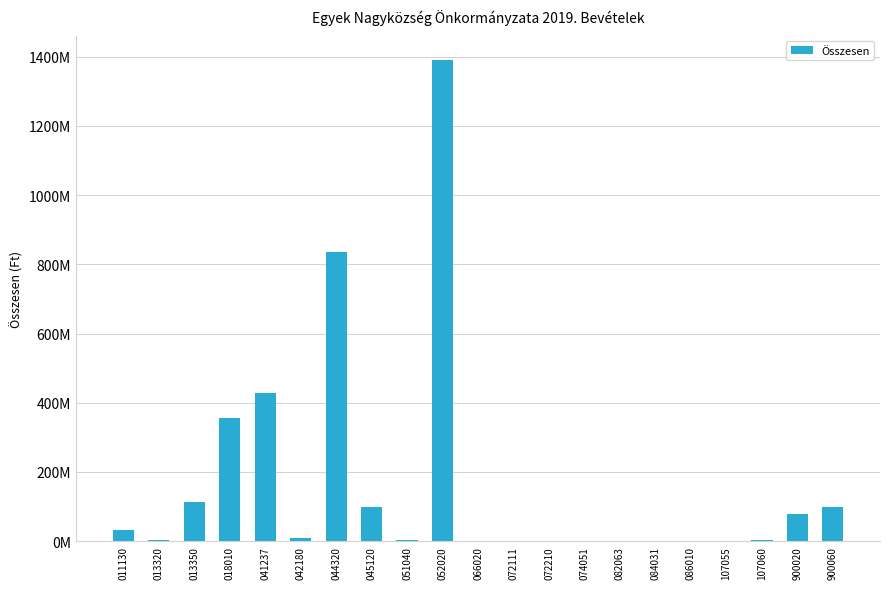

What is the maximum value shown in the chart?

1390854858